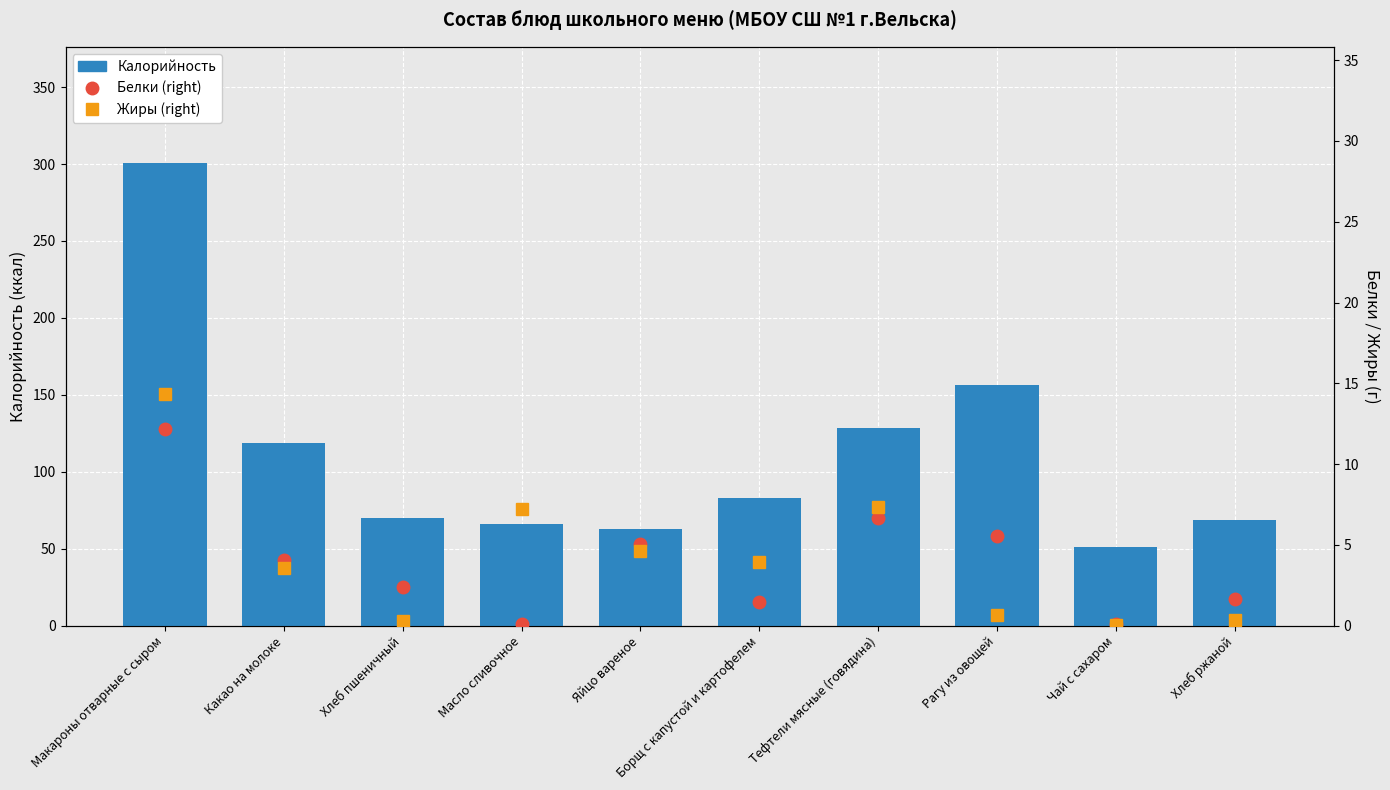

Reading left to right, what are all the values shown in this chart?

Калорийность: 301.0	118.6	70.1	66.0	63.0	83.0	128.5	156.3	50.9	69.0
Белки (right): 12.2	4.1	2.4	0.1	5.1	1.4	6.7	5.6	0.1	1.7
Жиры (right): 14.3	3.5	0.3	7.2	4.6	3.9	7.4	0.7	0.1	0.3